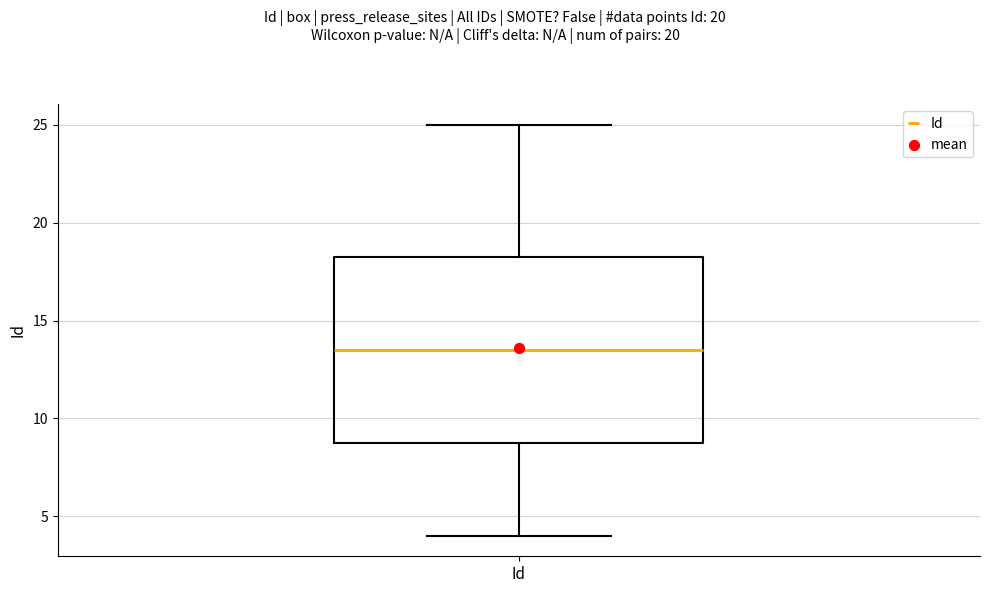

Read this box plot against the y-axis: the position of the median line, the range covered by the box, and the ends of both whiskers. The values are not printed on the chart, so give them approximately, as read against the axis.

median 13.5, box 9.0 to 18.5, whiskers 4.0 to 25.0